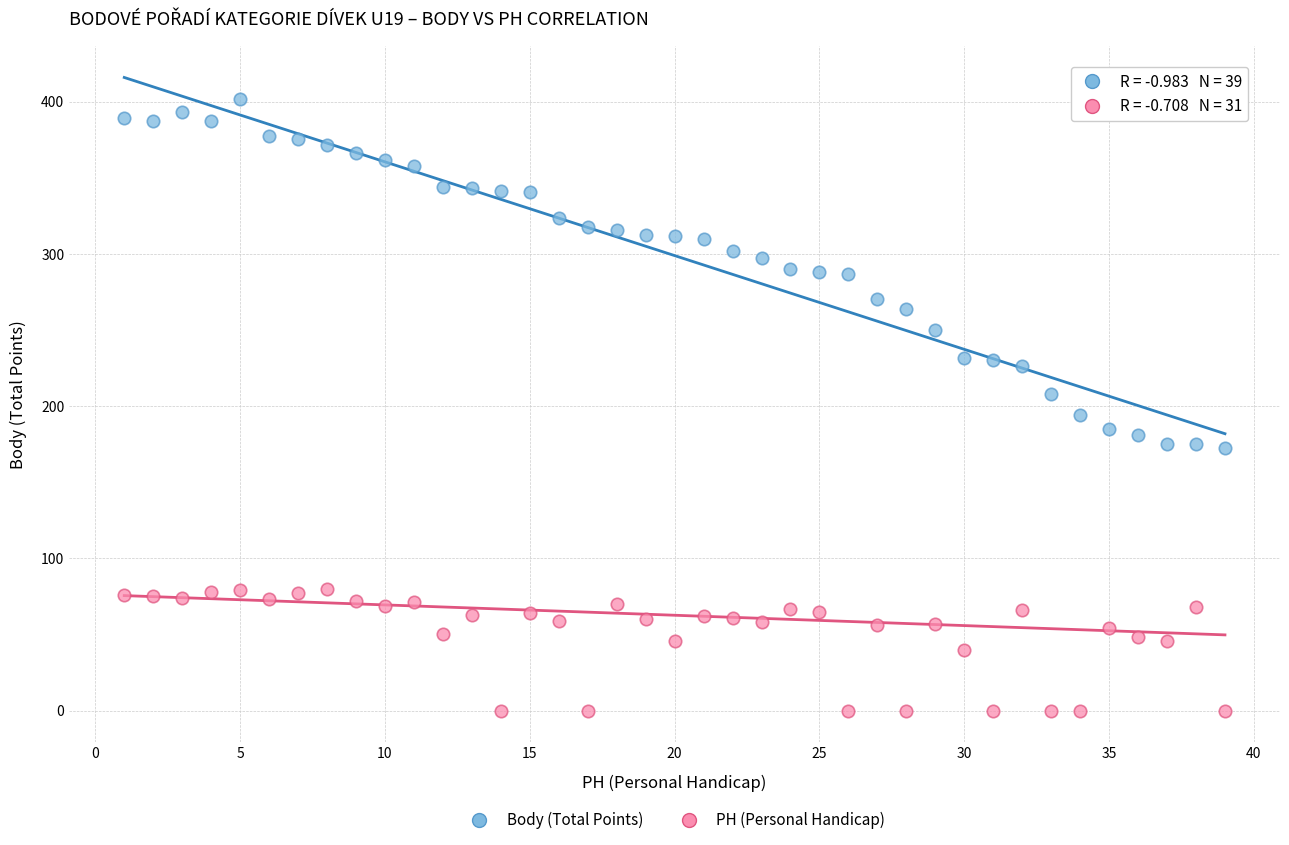

Which series reaches the minimum Y coordinate?

PH (Personal Handicap)